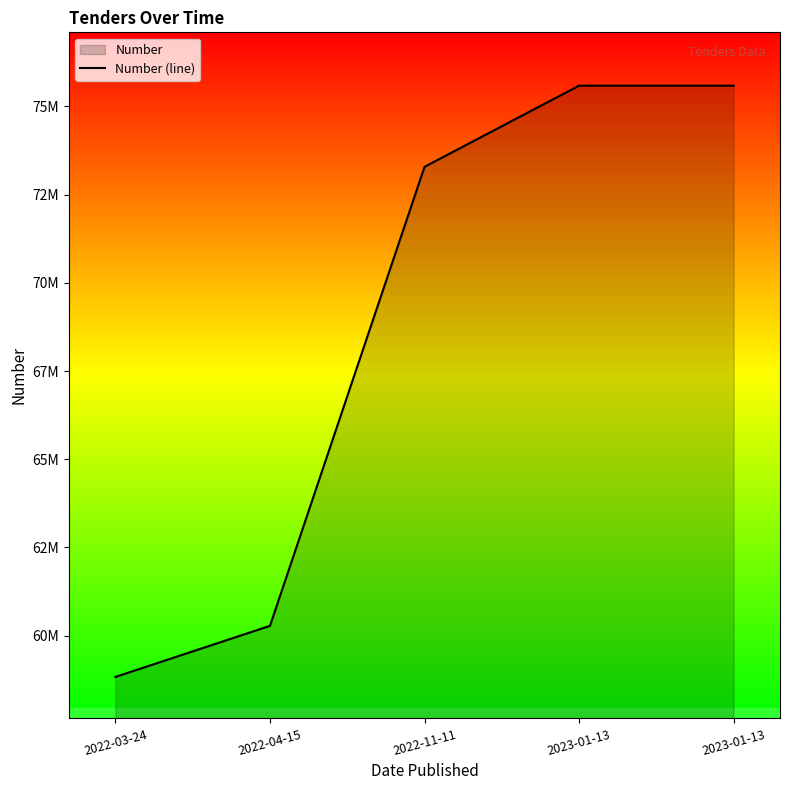

The value at 2022-03-24 is 58826606. True or false?

True